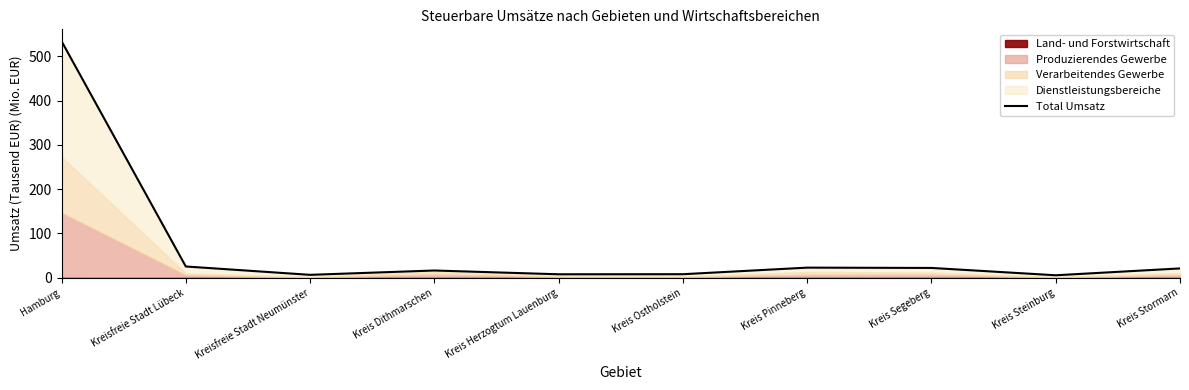

What is the label of the 1st point from the right?

Kreis Stormarn